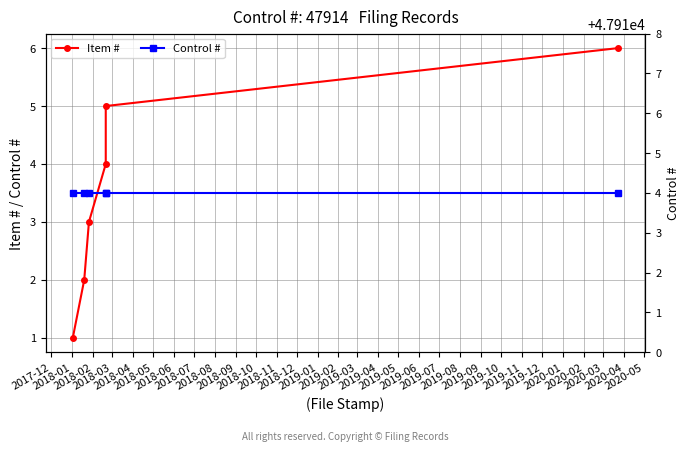

Does the chart have visible grid lines?

Yes